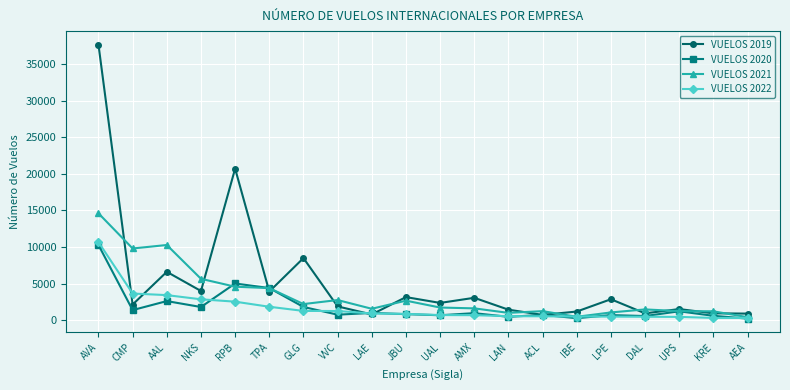

What is the total value across all series at IBE?

2467